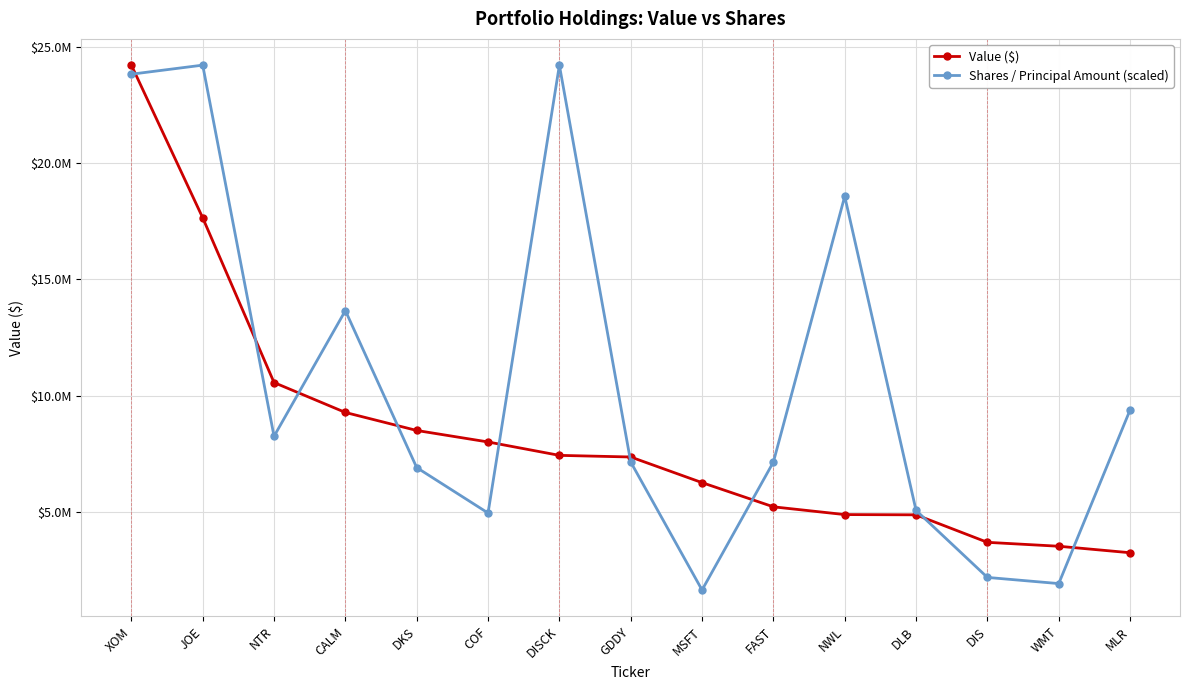

Which series has the largest range (max minus min)?

Shares / Principal Amount (scaled)